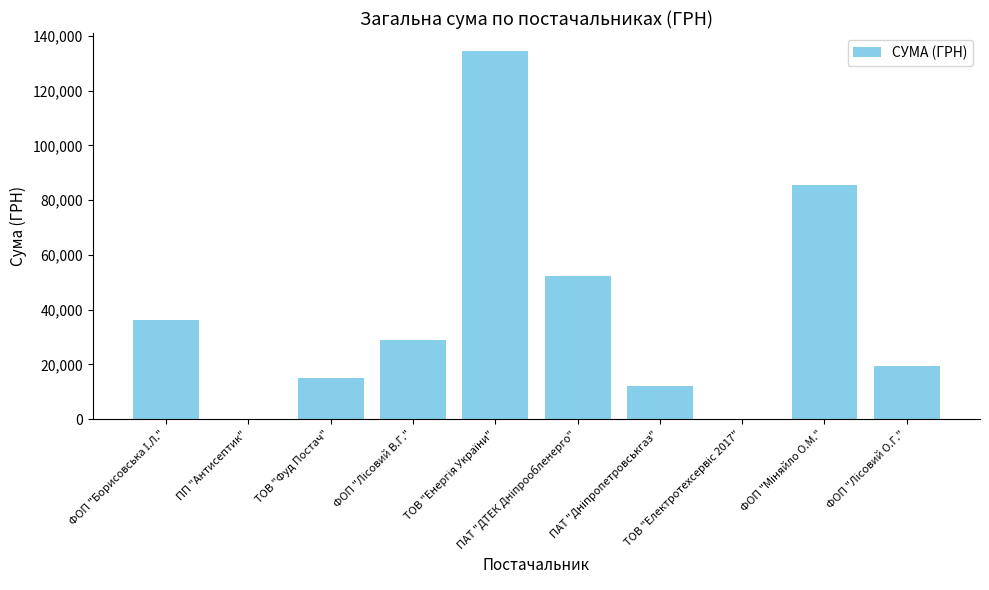

What is the greatest value displayed?

134362.3